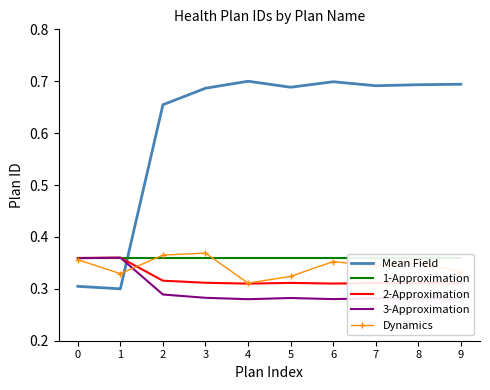

What is the difference between the Mean Field values at 3 and 0?

0.4